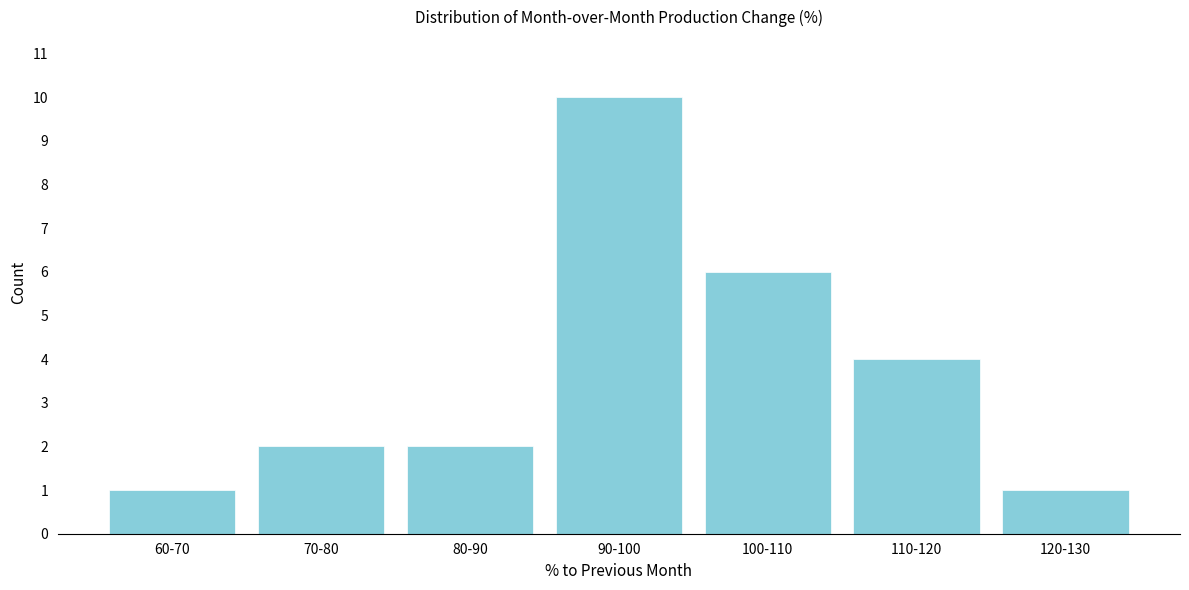

Reading right to left, list all the values displayed in this chart.

120-130=1	110-120=4	100-110=6	90-100=10	80-90=2	70-80=2	60-70=1